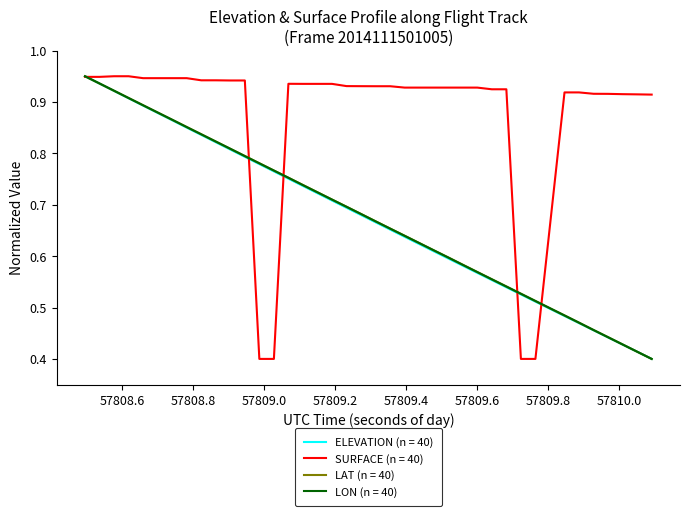

Which series has the largest total across all categories?

SURFACE (n = 40)